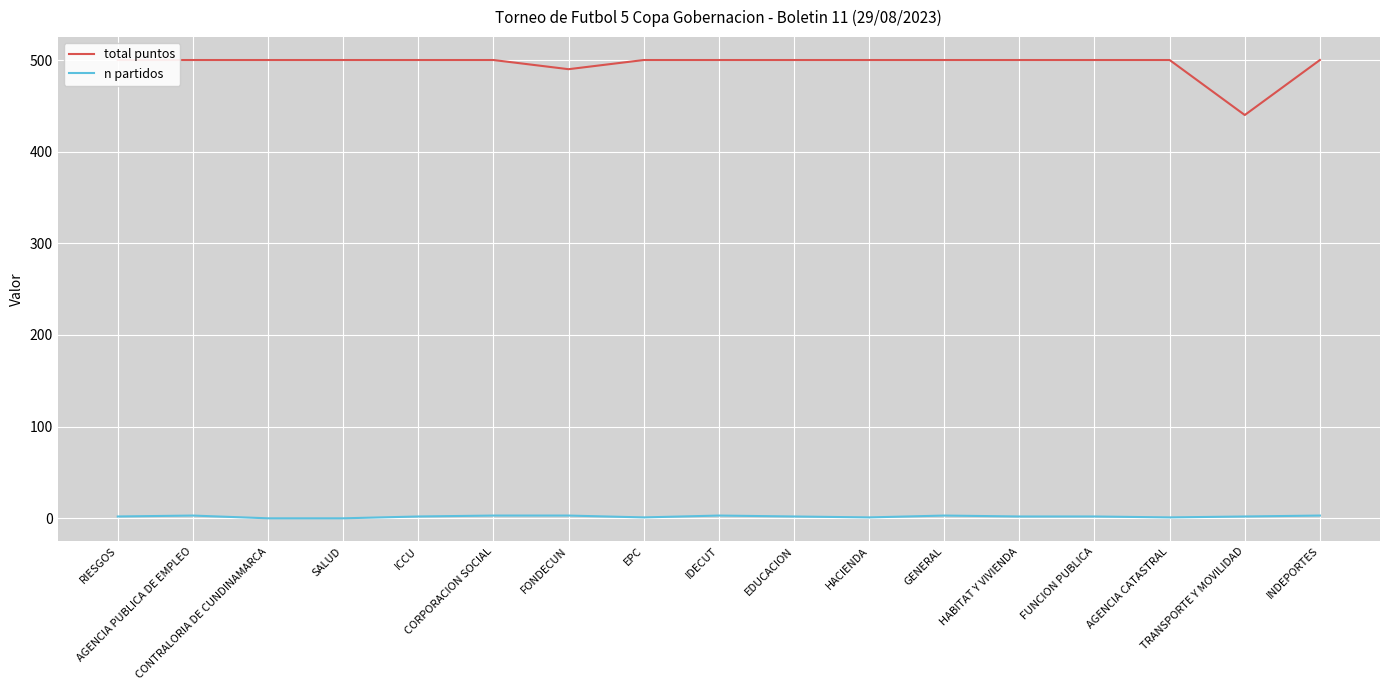

At which category is the sum across all series the highest?

AGENCIA PUBLICA DE EMPLEO